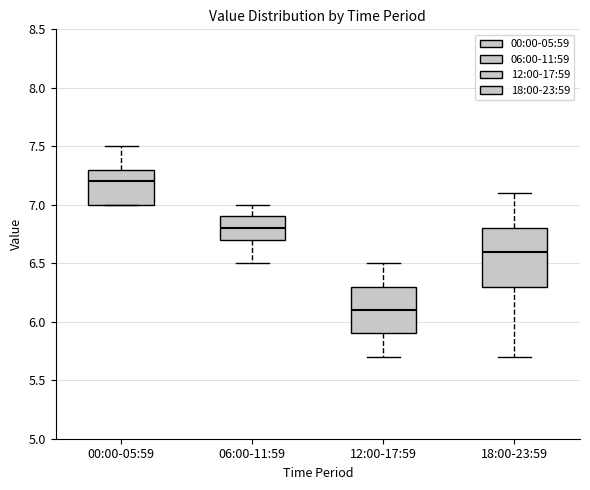

Reading left to right, read every box against the y-axis: the position of its median line, the range the box covers, and the ends of its whiskers. The values are not printed on the chart, so give them approximately, as read against the axis.

00:00-05:59: median 7.2, box 7.0 to 7.3, whiskers 7.0 to 7.5
06:00-11:59: median 6.8, box 6.7 to 6.9, whiskers 6.5 to 7.0
12:00-17:59: median 6.1, box 5.9 to 6.3, whiskers 5.7 to 6.5
18:00-23:59: median 6.6, box 6.3 to 6.8, whiskers 5.7 to 7.1